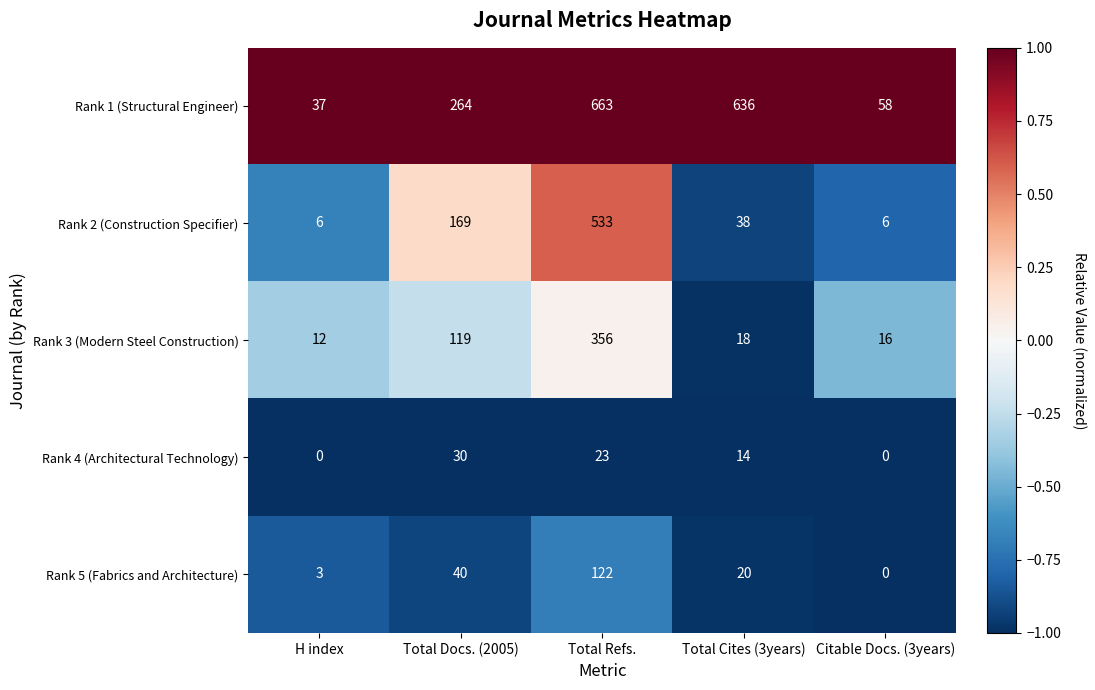

What is the difference between the maximum and minimum values in the Rank 5 (Fabrics and Architecture) series?

122